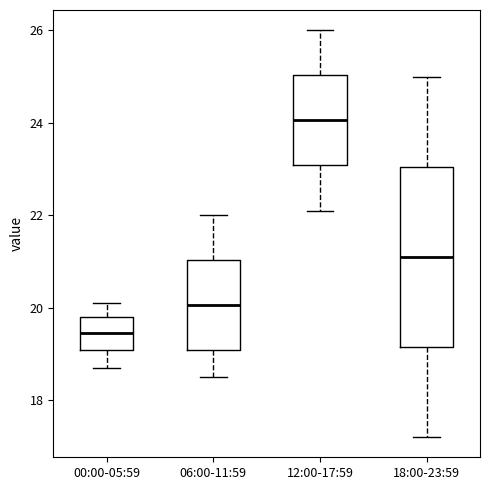

Where does the upper whisker of the box for 12:00-17:59 end on the y-axis? The values are not printed on the chart, so give them approximately, as read against the axis.

26.0